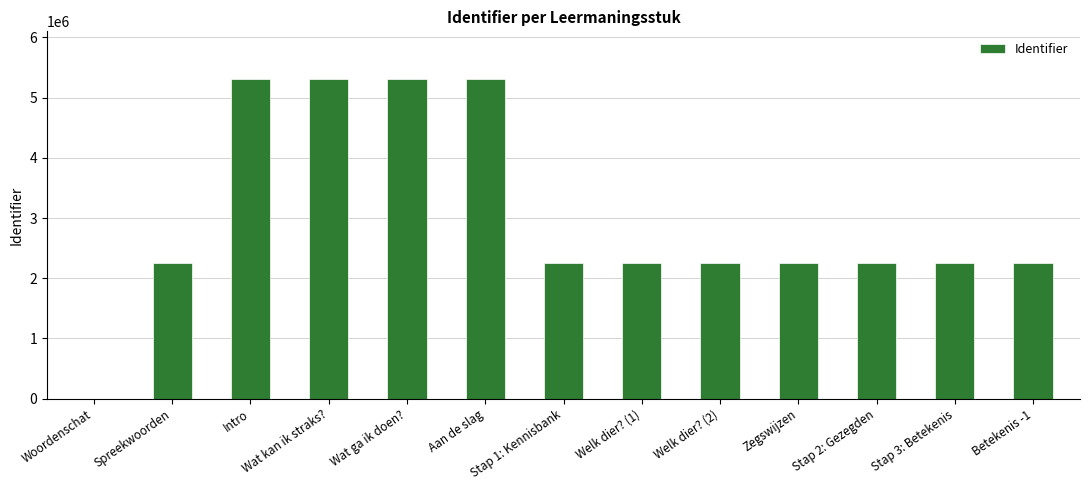

What value does the data have at Wat ga ik doen?, to the nearest 50?

5306200